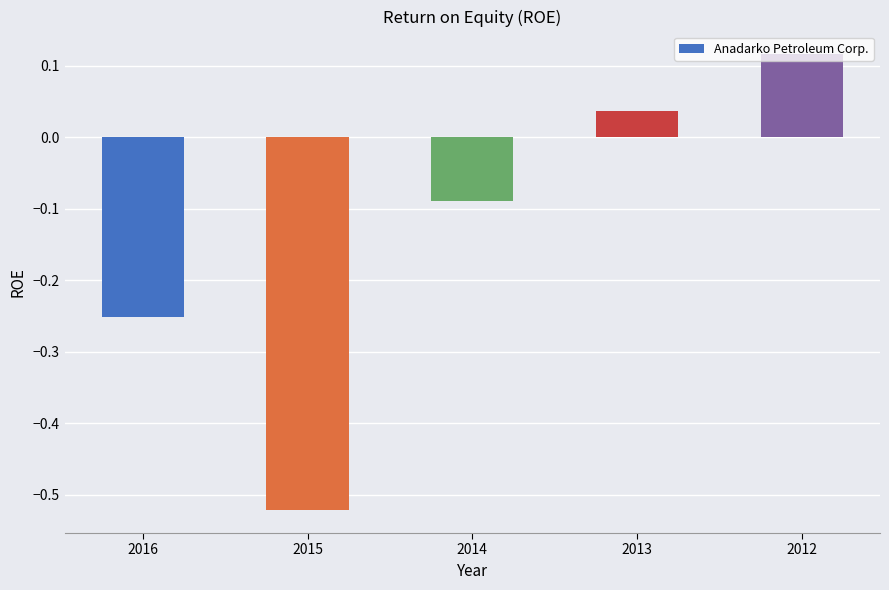

How many values are above zero?

2